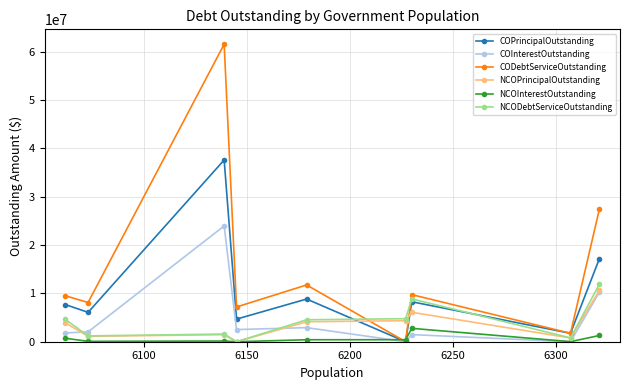

What is the maximum value shown in the chart?

61546260.0